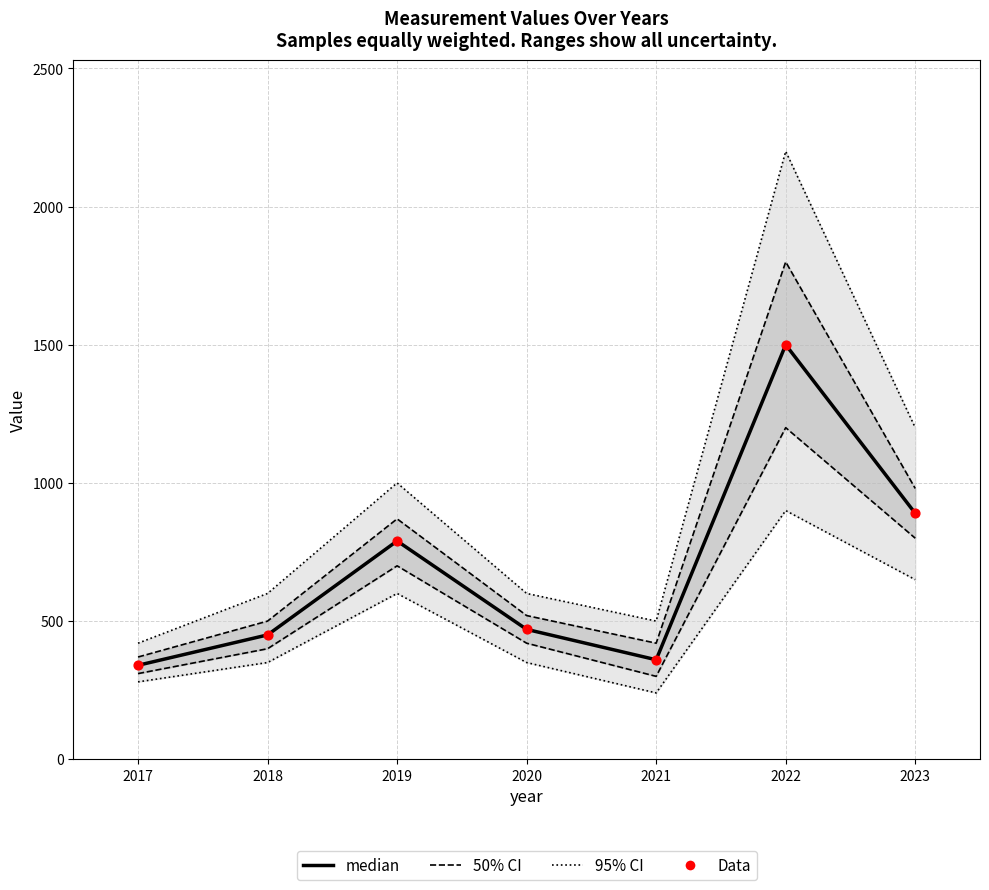

What are all the series names shown in the legend?

95% CI, 50% CI, median, Data